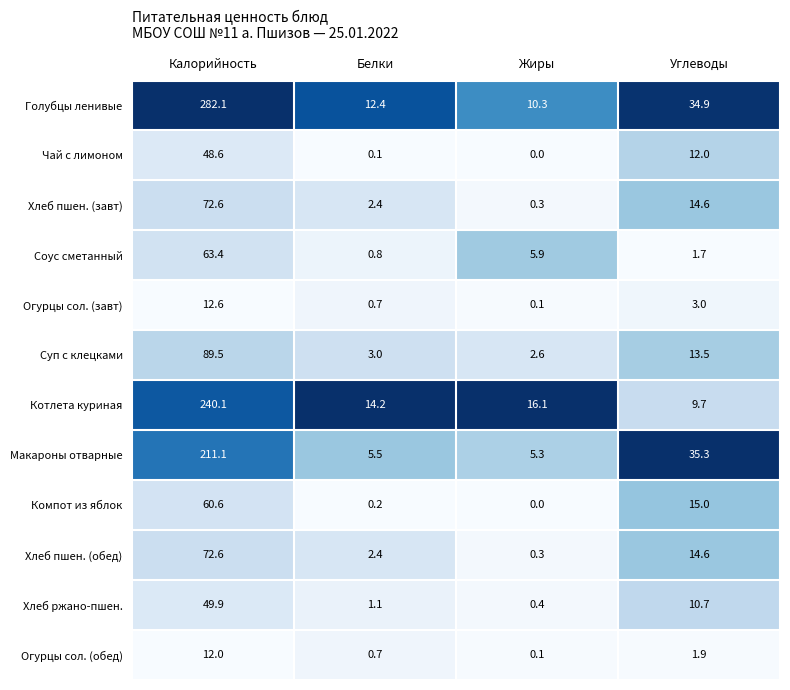

What is the highest value of the Голубцы ленивые series?

282.1